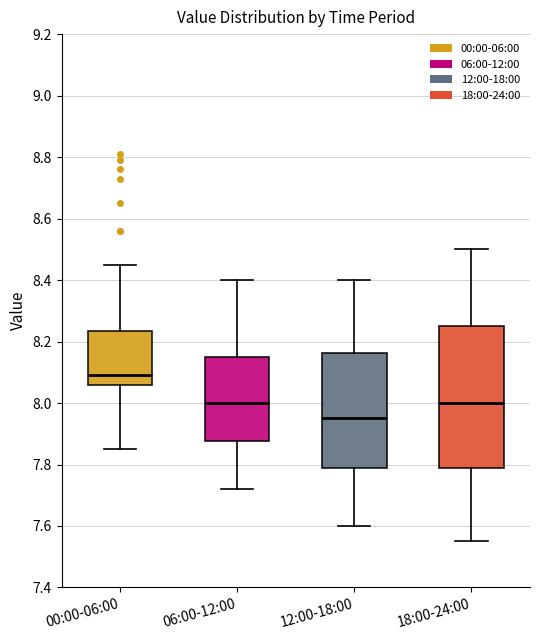

Which box is the tallest, from its lower edge to its upper edge?

18:00-24:00